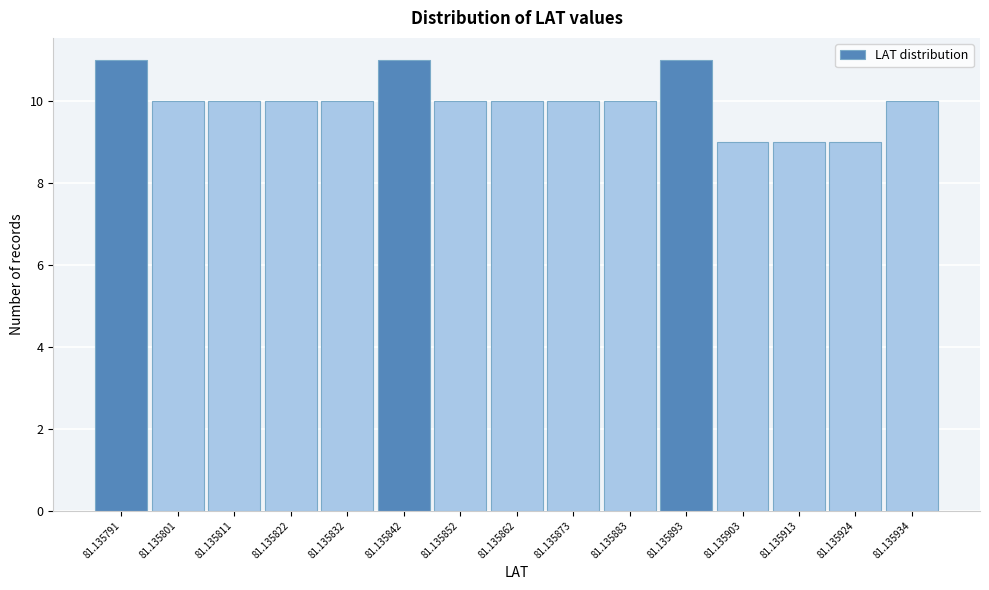

Reading right to left, list all the values displayed in this chart.

81.135934=10	81.135924=9	81.135913=9	81.135903=9	81.135893=11	81.135883=10	81.135873=10	81.135862=10	81.135852=10	81.135842=11	81.135832=10	81.135822=10	81.135811=10	81.135801=10	81.135791=11